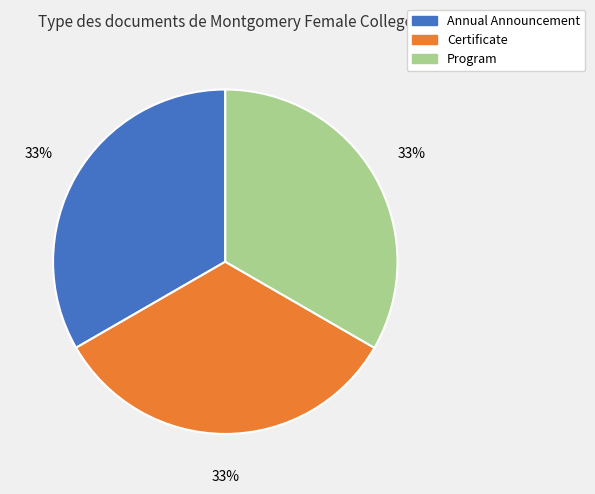

To the nearest percent, what is the combined percentage of Annual Announcement and Certificate?

67%